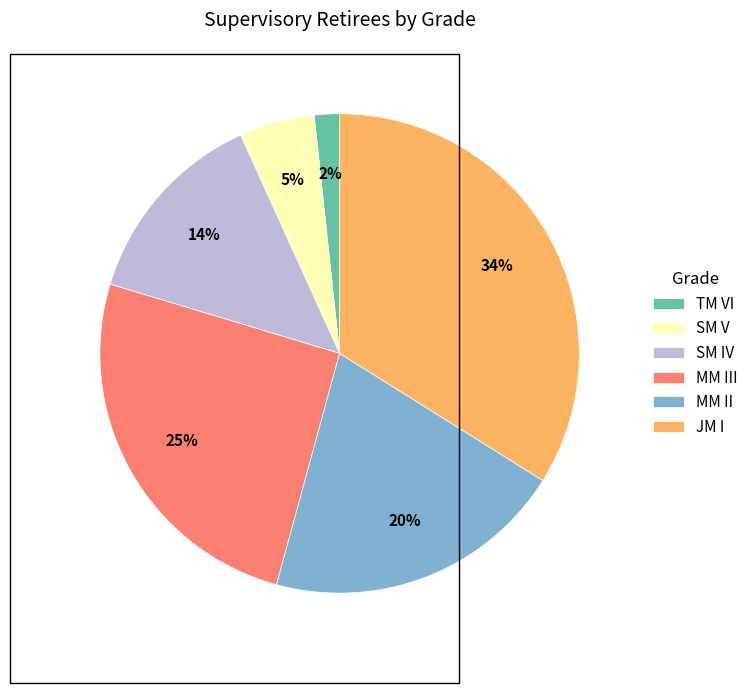

To the nearest percent, what is the average slice percentage?

17%